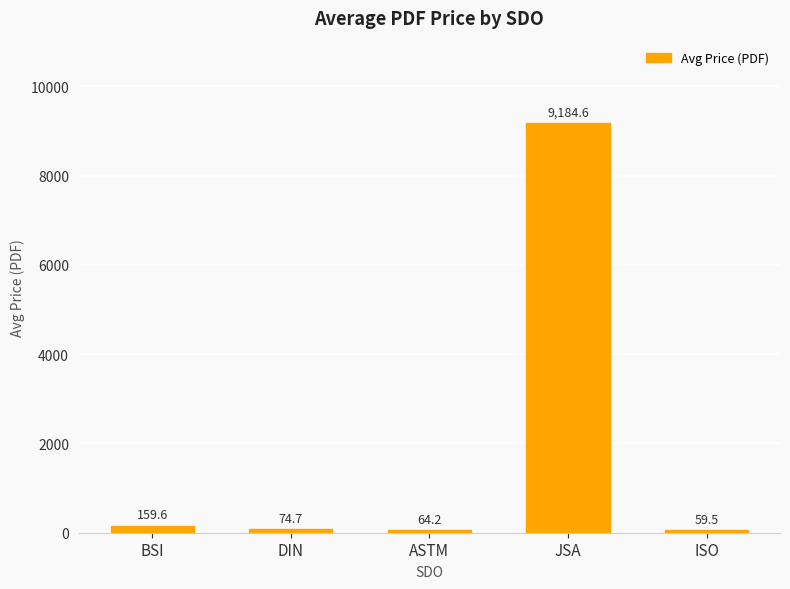

Between ISO and JSA, which is larger?

JSA